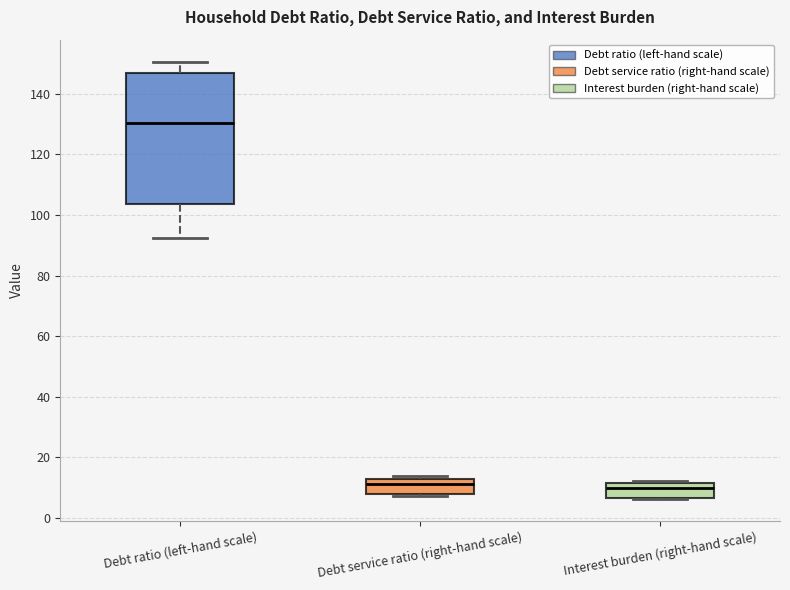

Where is the upper edge of the box for Debt service ratio (right-hand scale) on the y-axis? The values are not printed on the chart, so give them approximately, as read against the axis.

14